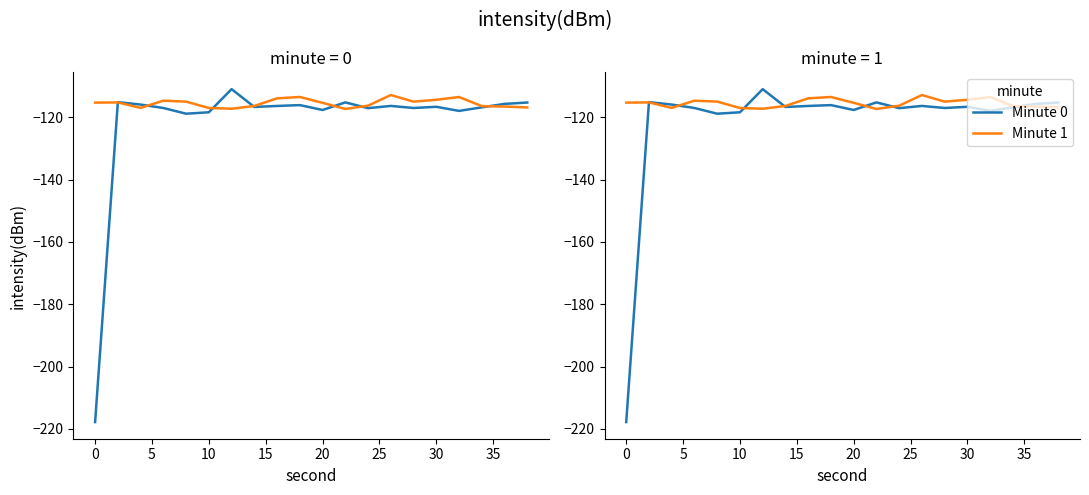

How many interior local valleys does the Minute 1 series have?

4